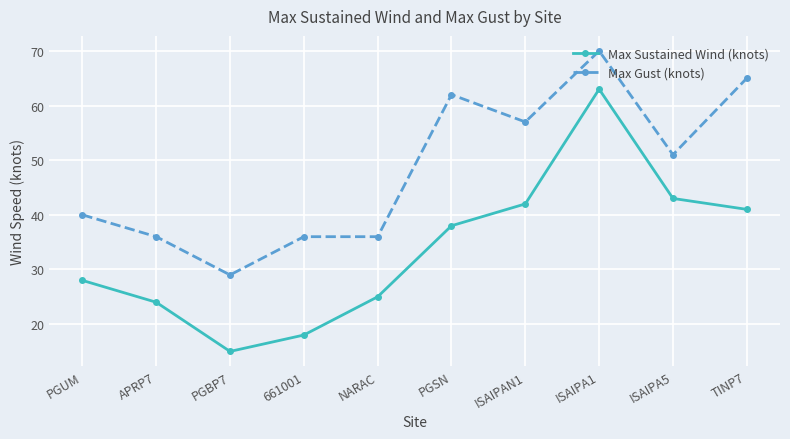

Rank the series by their average value, from lowest to highest.

Max Sustained Wind (knots), Max Gust (knots)